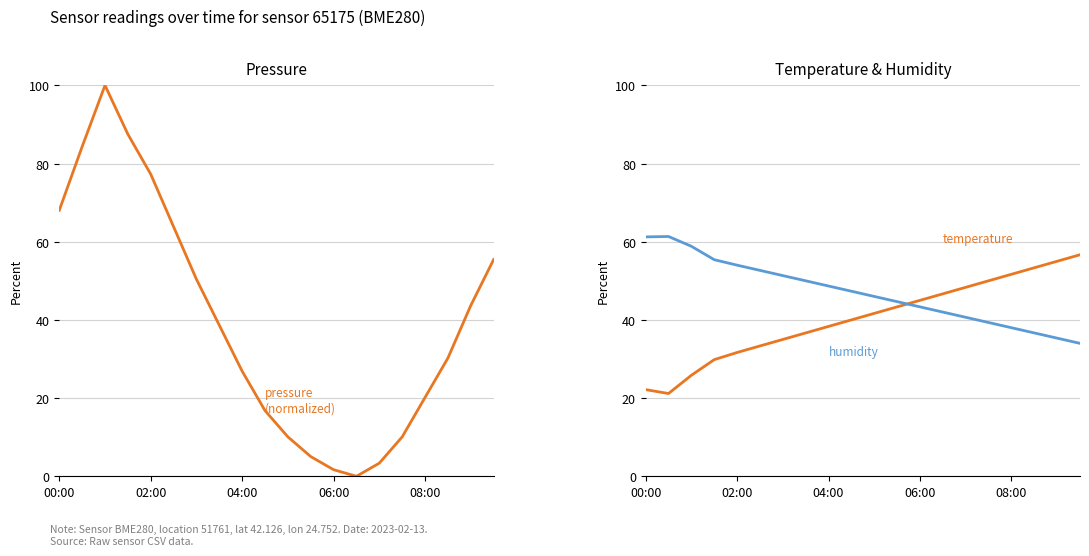

What is the maximum value shown in the chart?

100.0